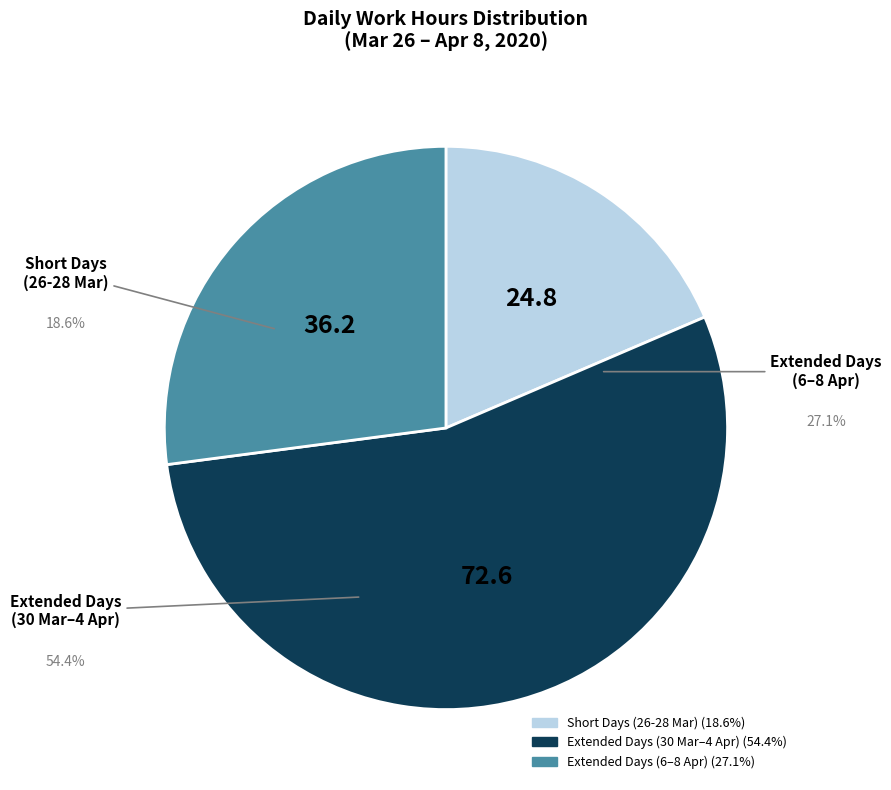

Does any single category account for the majority?

Yes